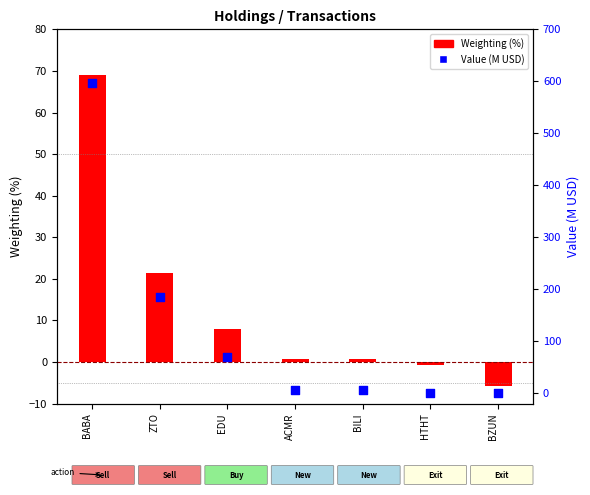

Is the value of Weighting (%) at ZTO greater than the value of Value (M USD) at EDU?

No